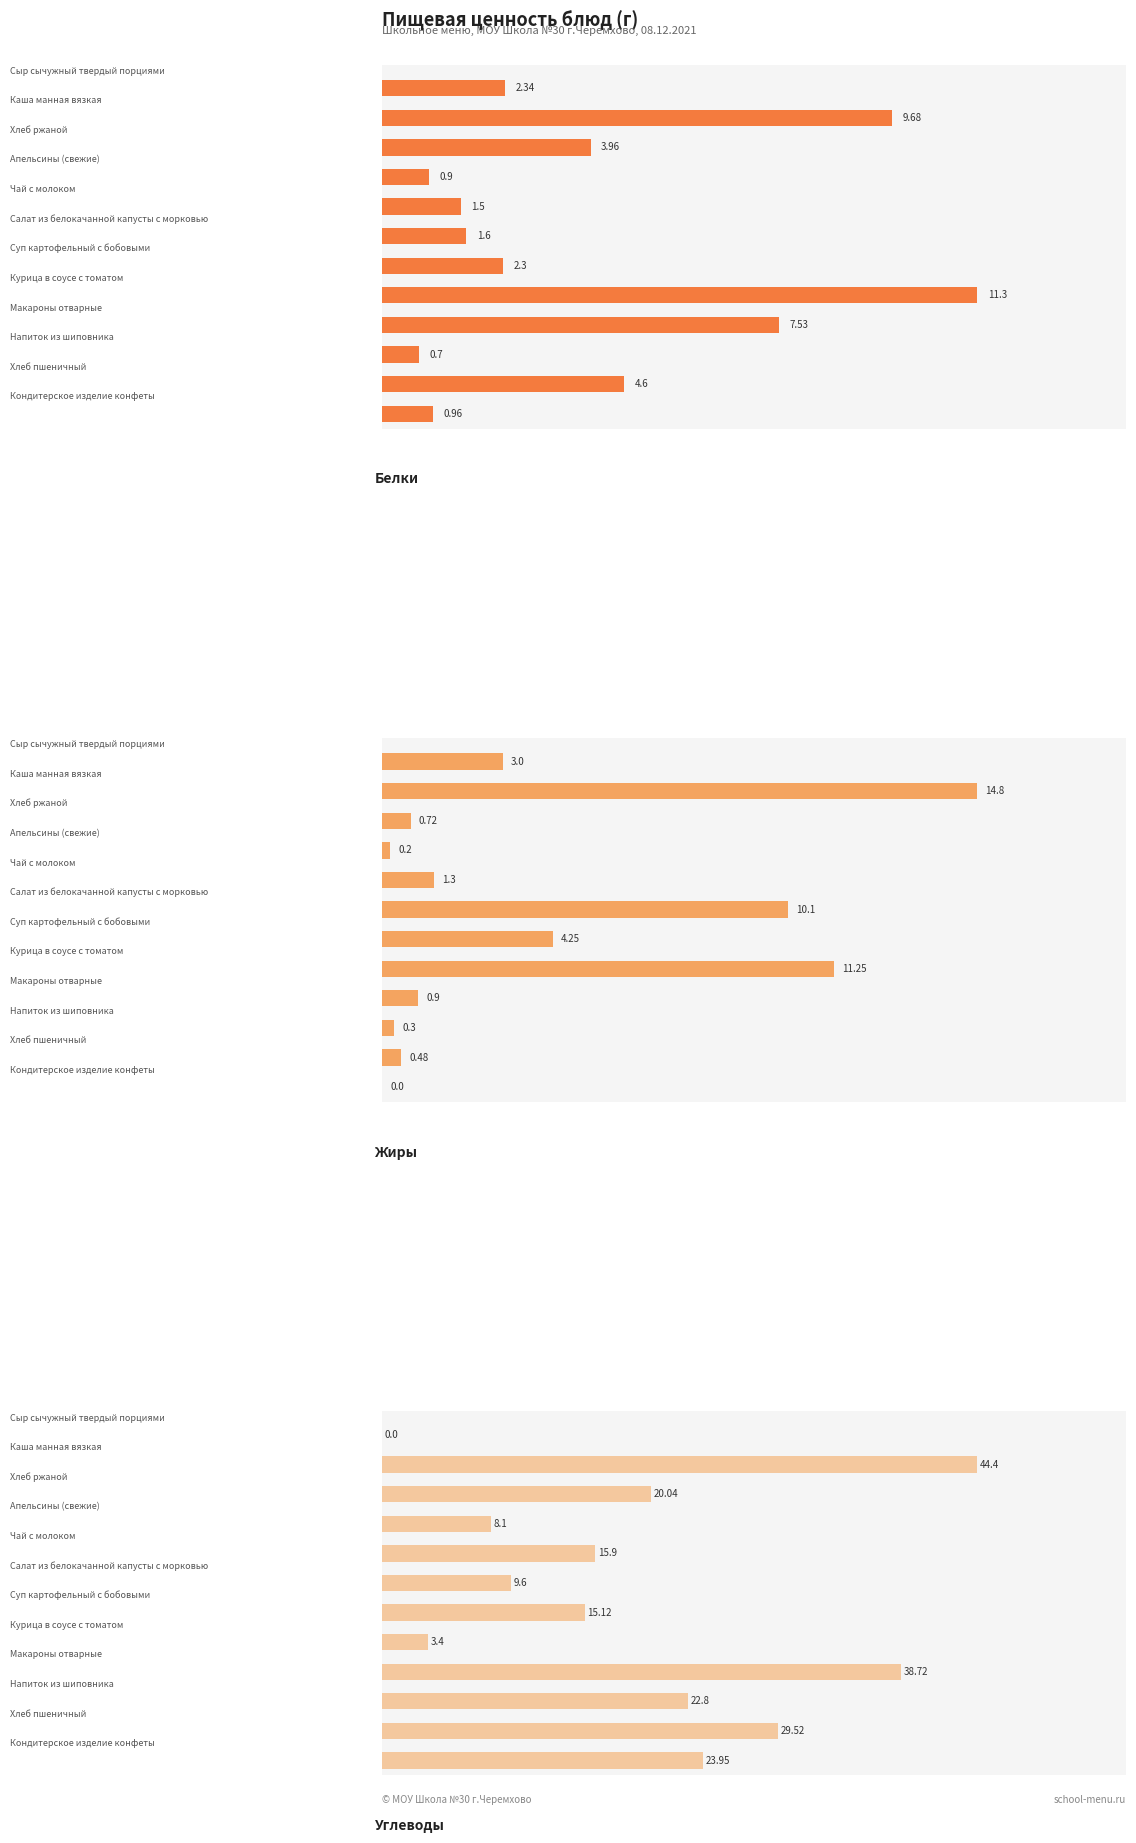

What is the spread (max minus min) of values at 6?

7.9